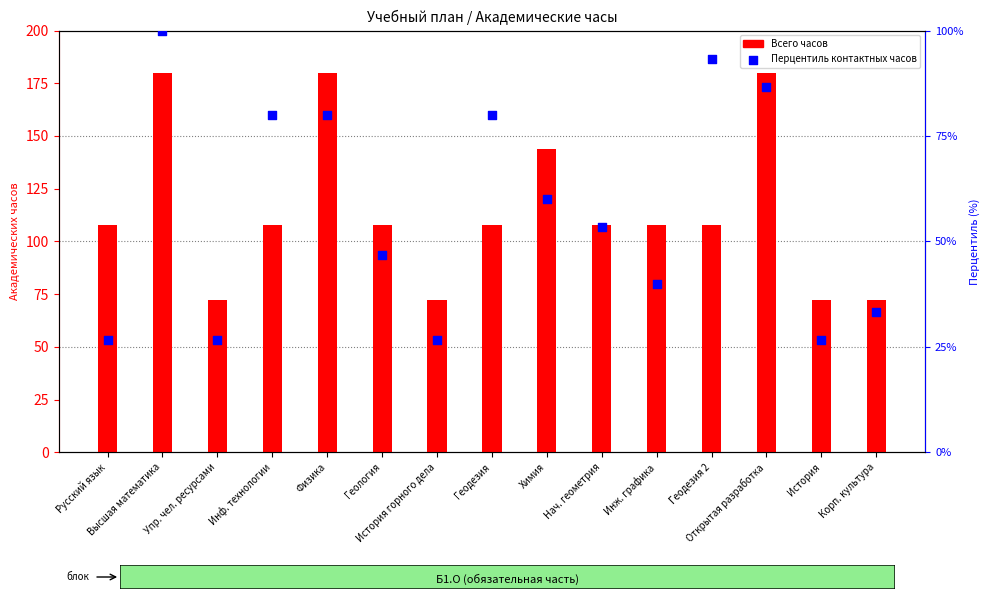

At which category is the sum across all series the highest?

Высшая математика